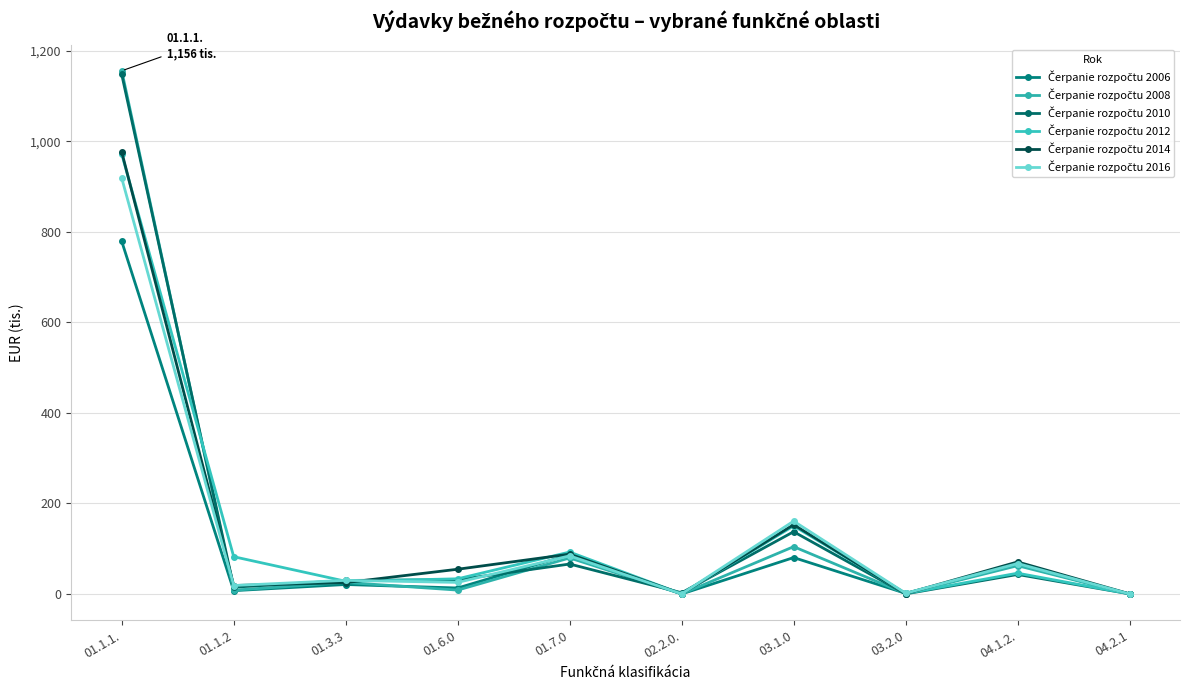

List the series in order of their peak value, highest first.

Čerpanie rozpočtu 2008, Čerpanie rozpočtu 2010, Čerpanie rozpočtu 2014, Čerpanie rozpočtu 2012, Čerpanie rozpočtu 2016, Čerpanie rozpočtu 2006